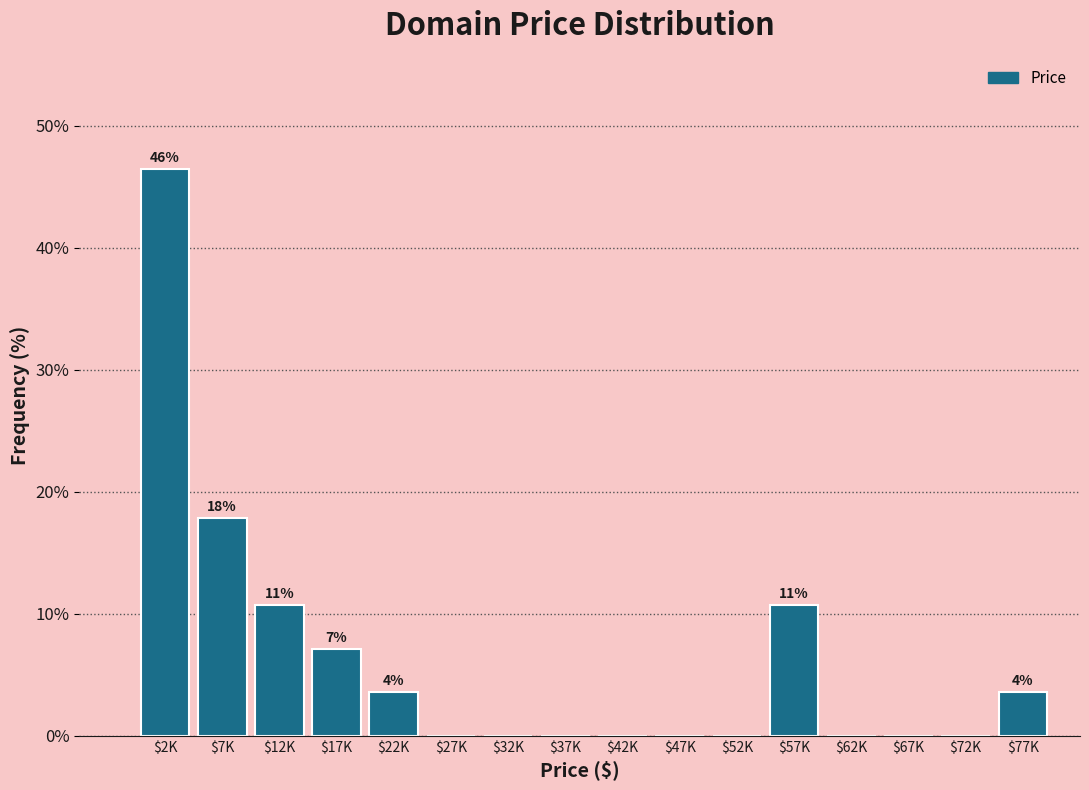

What is the greatest value displayed?

46.4